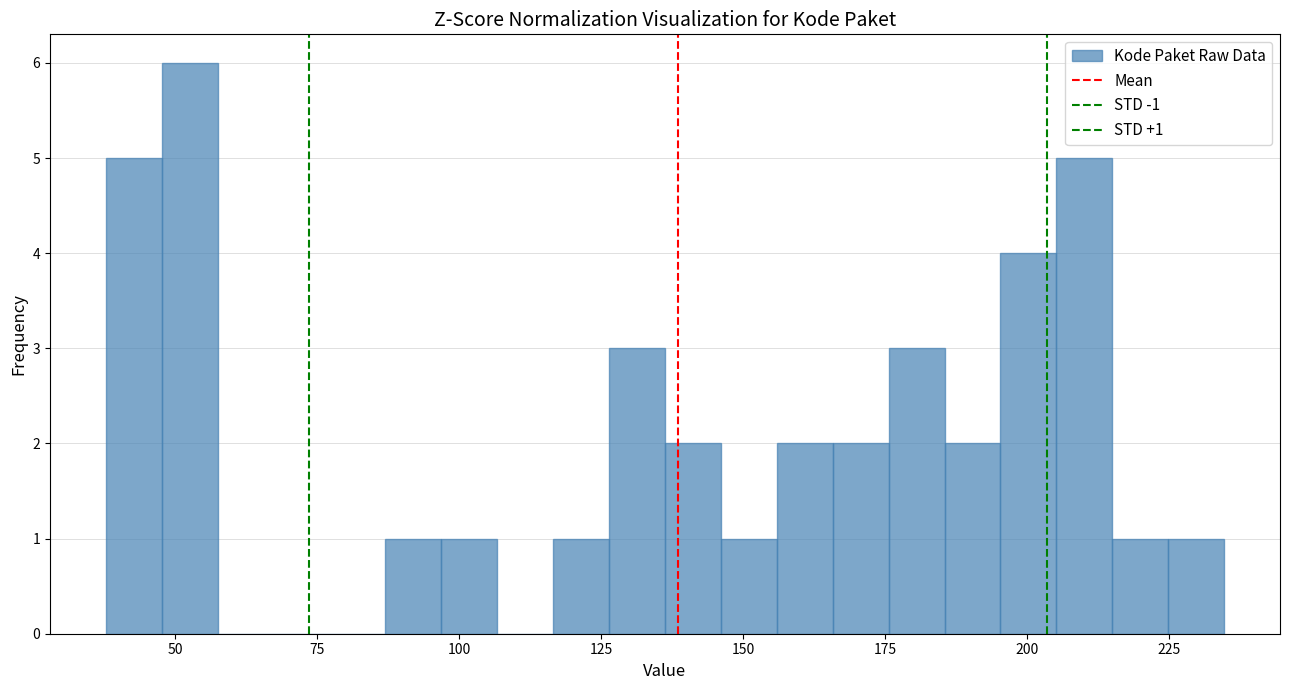

Around what value on the x-axis is the tallest bar? Give the approximate position of its centre, as read against the axis.

55